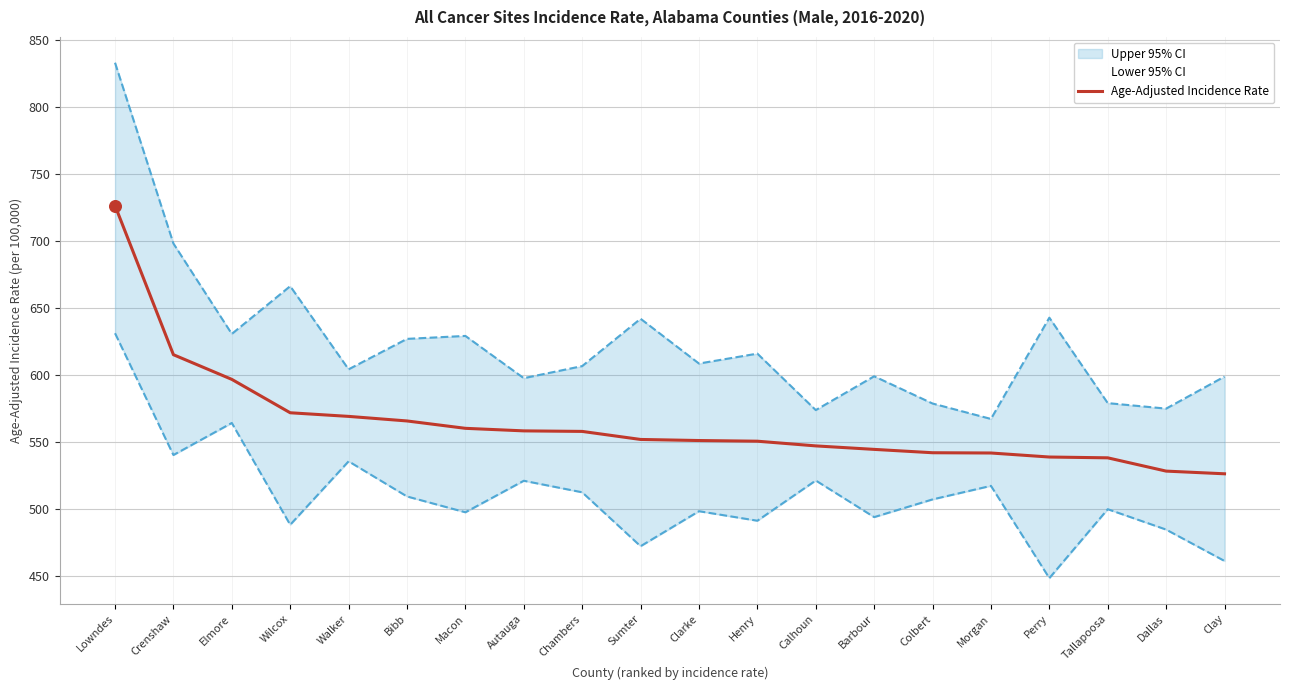

Between Clarke and Chambers, which is larger?

Chambers